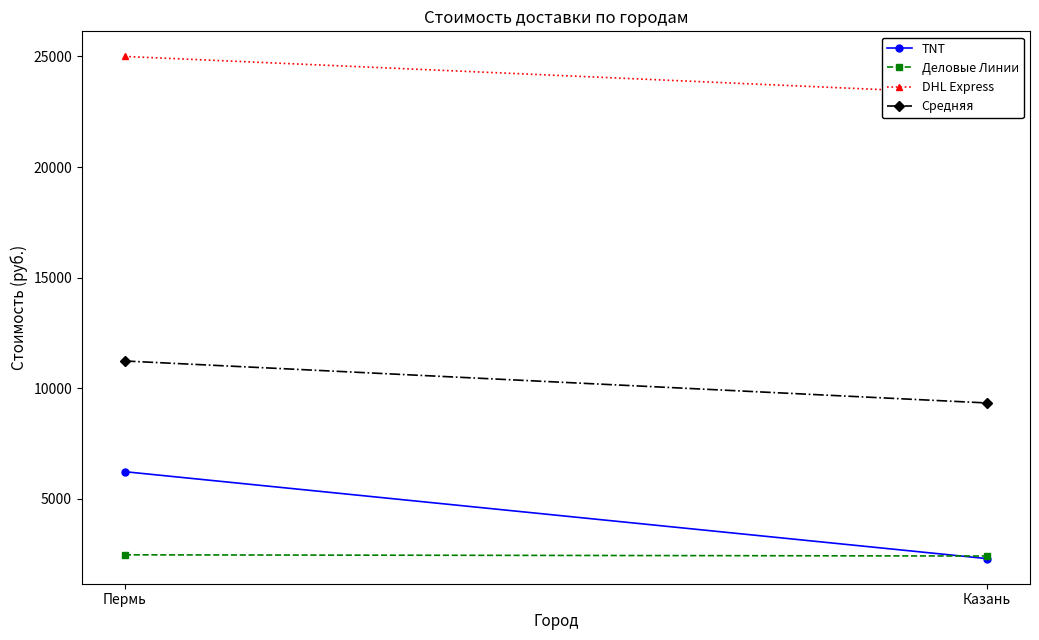

At Пермь, list the series in order from largest to smallest.

DHL Express, Средняя, TNT, Деловые Линии